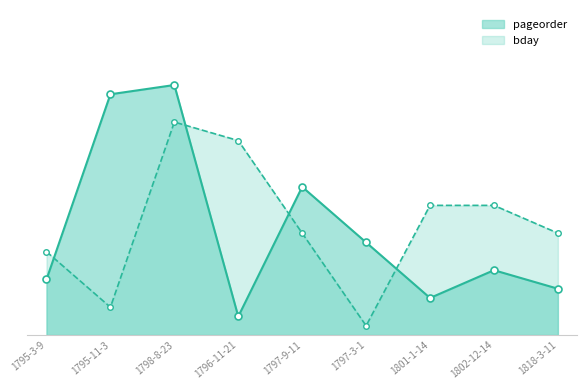

After their last crossing, which series has the higher values: pageorder_line or bday_line?

bday_line